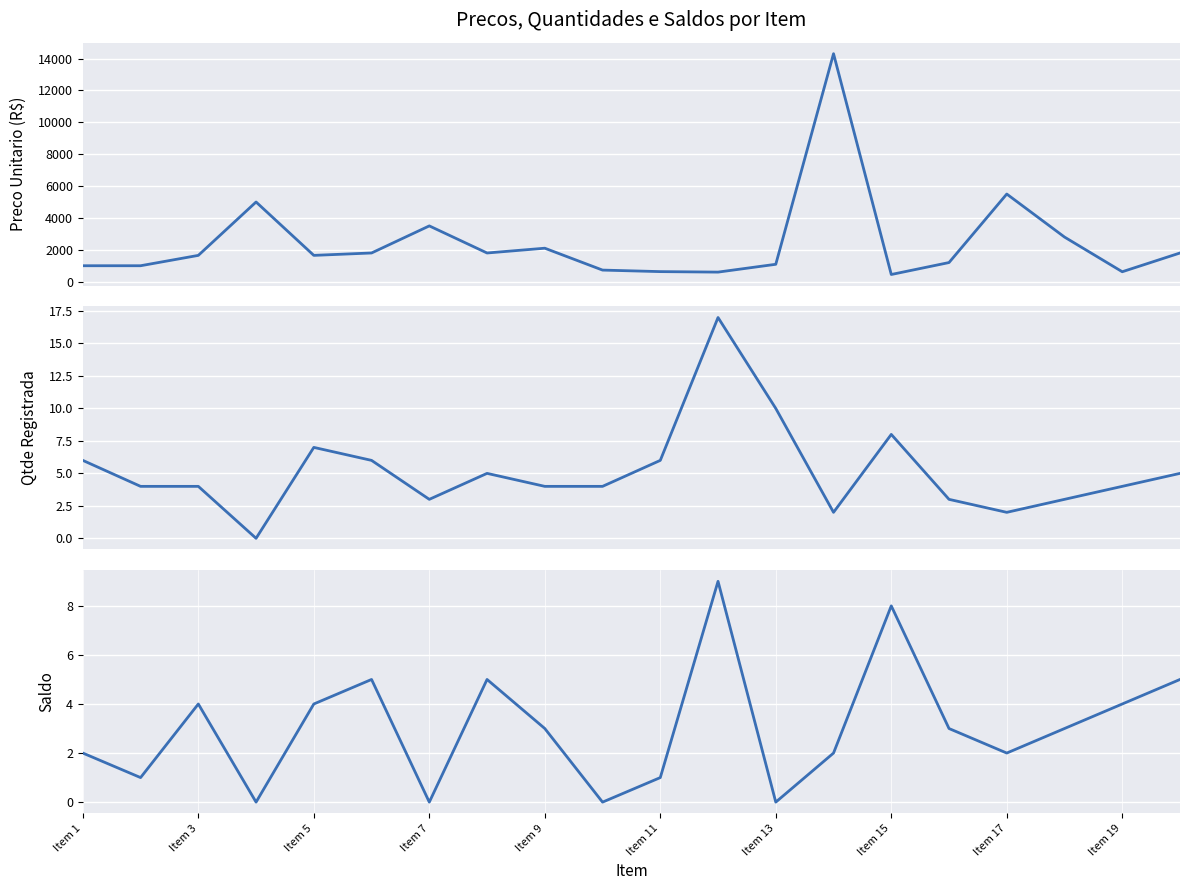

What is the total value across all series at 11?

626